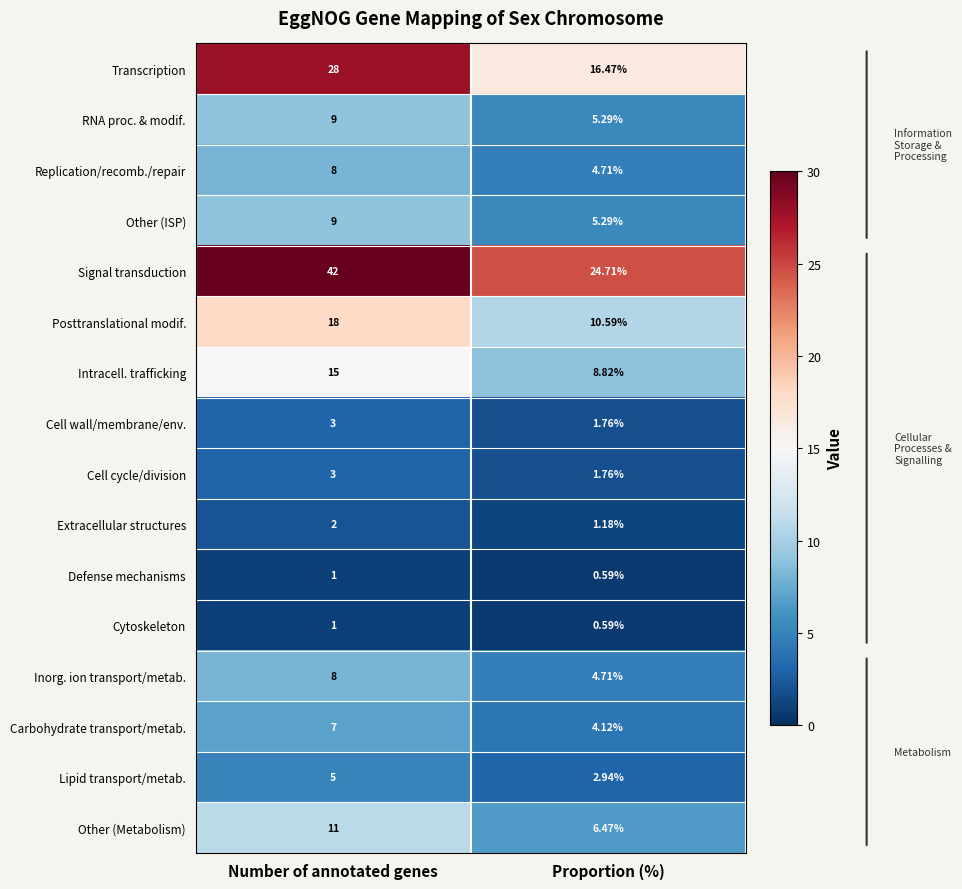

At how many categories does at least one series exceed 1?

2